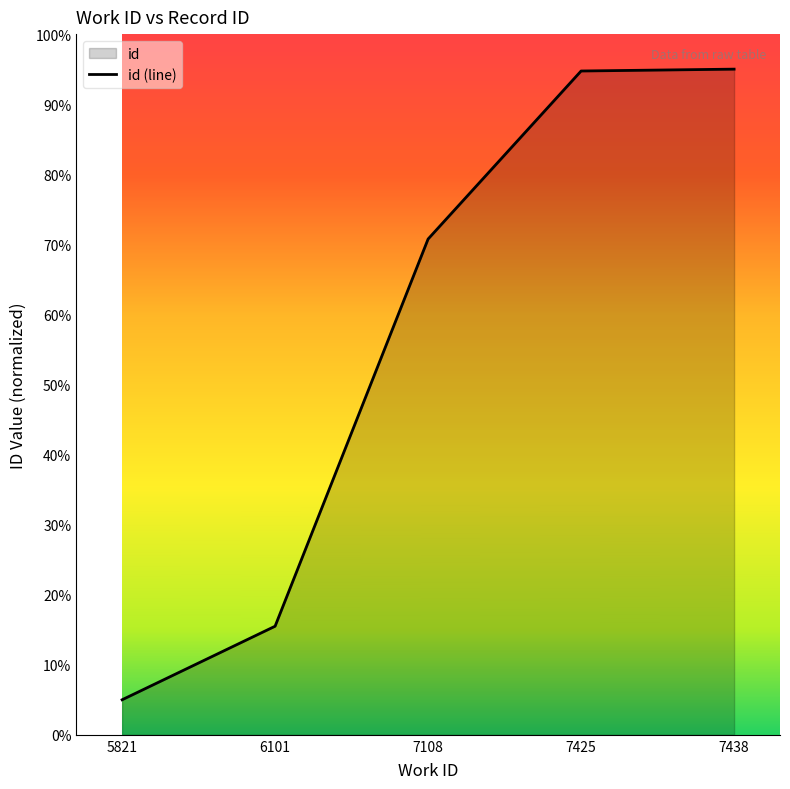

What is the difference between the values at 7425 and 5821?

89.7